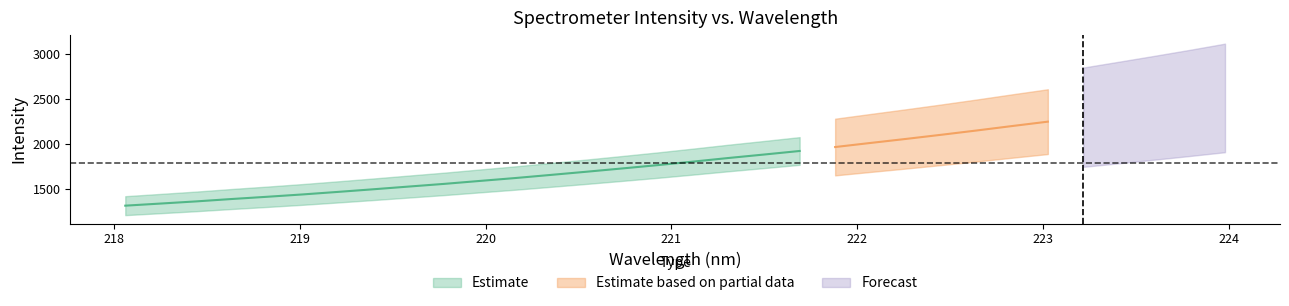

What is the change in value from 218.442 to 221.1174?

+441.3